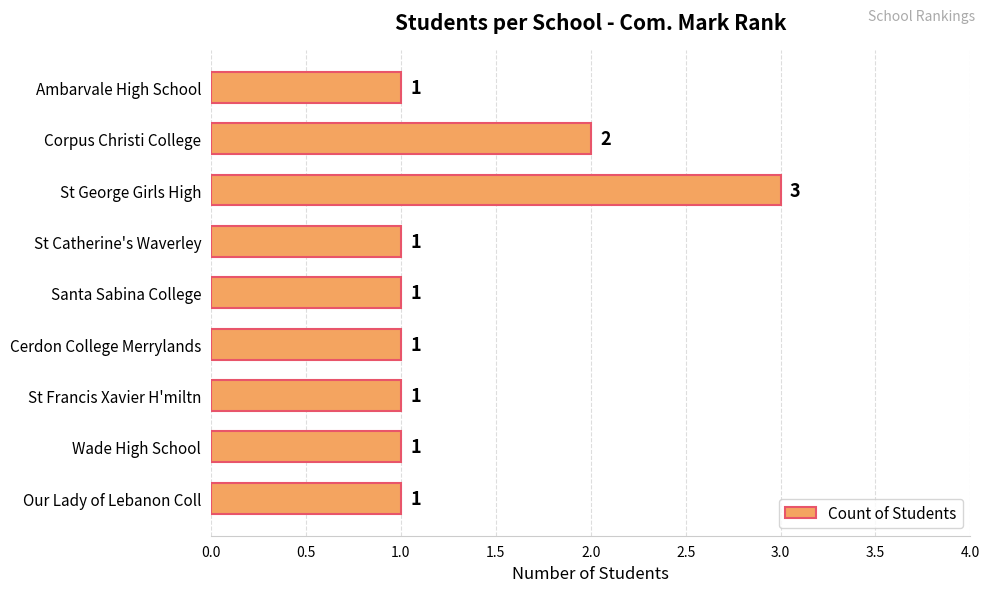

Approximately how many times larger is the value at Ambarvale High School compared to St Francis Xavier H'miltn?

1.0